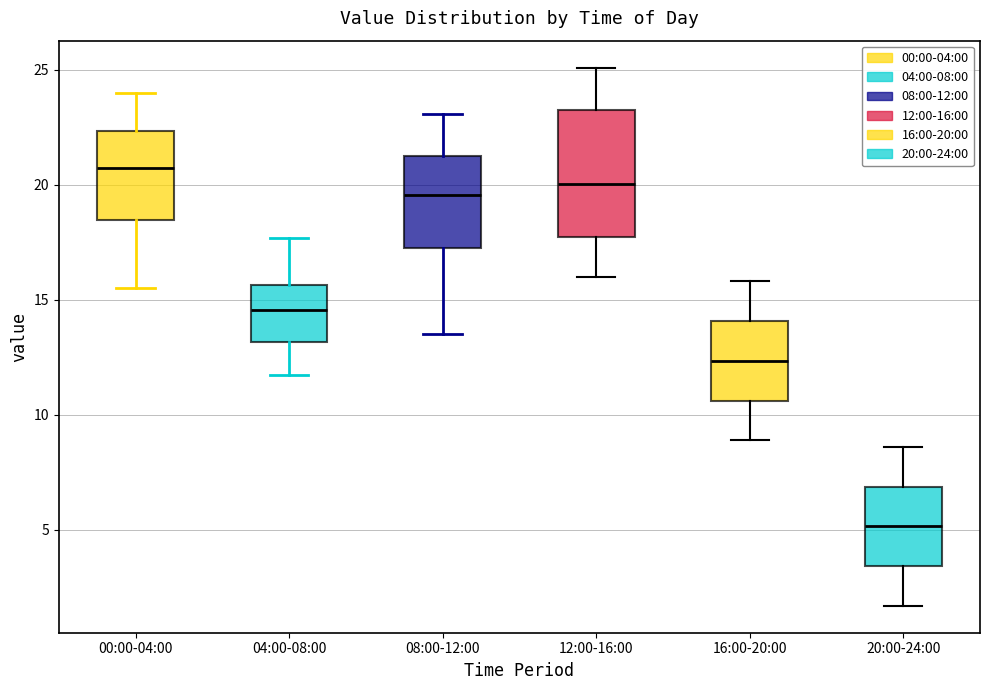

Where is the upper edge of the box for 12:00-16:00 on the y-axis? The values are not printed on the chart, so give them approximately, as read against the axis.

23.5